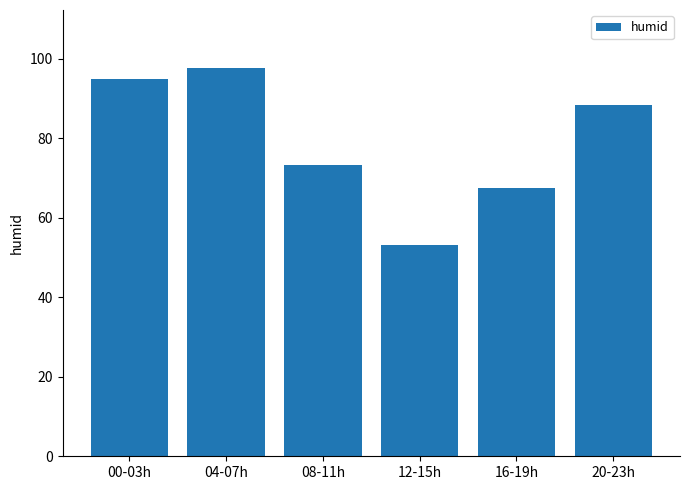

Which label corresponds to the smallest value in the chart?

12-15h